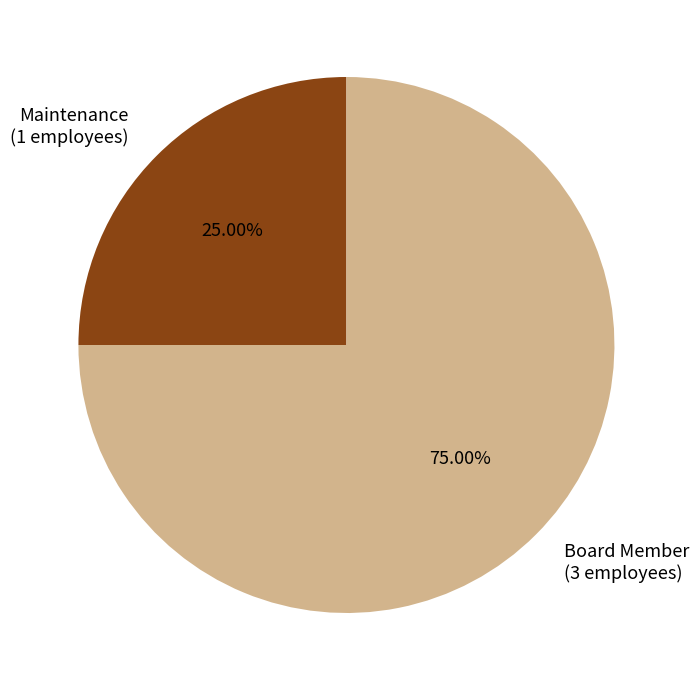

Is there any slice that represents more than half of the pie?

Yes